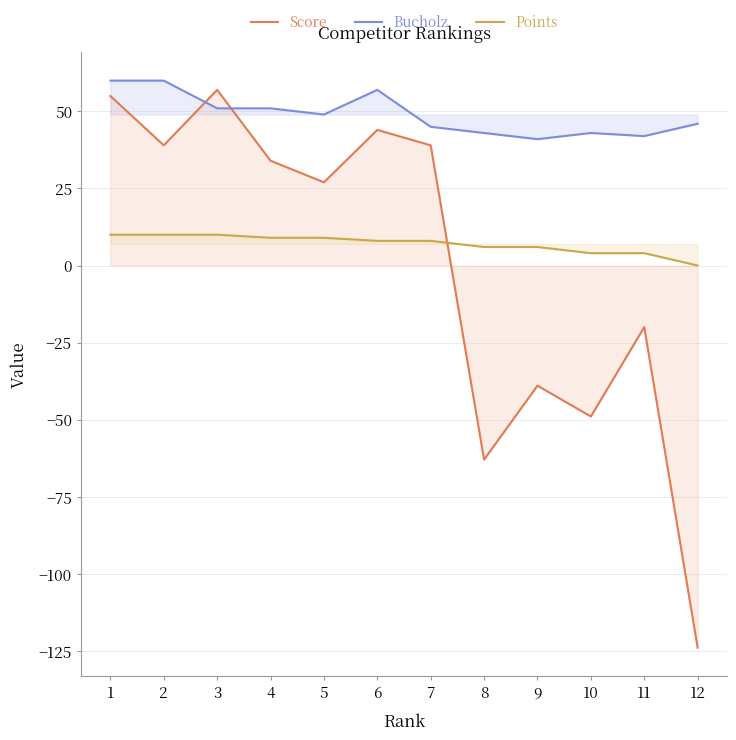

Reading left to right, extract all data points from this chart.

Score: 1=55	2=39	3=57	4=34	5=27	6=44	7=39	8=-63	9=-39	10=-49	11=-20	12=-124
Bucholz: 1=60	2=60	3=51	4=51	5=49	6=57	7=45	8=43	9=41	10=43	11=42	12=46
Points: 1=10	2=10	3=10	4=9	5=9	6=8	7=8	8=6	9=6	10=4	11=4	12=0